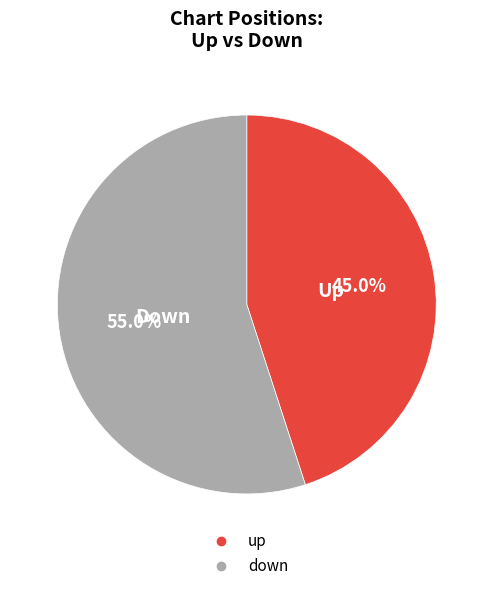

Is it true that up is 28% of the pie?

False